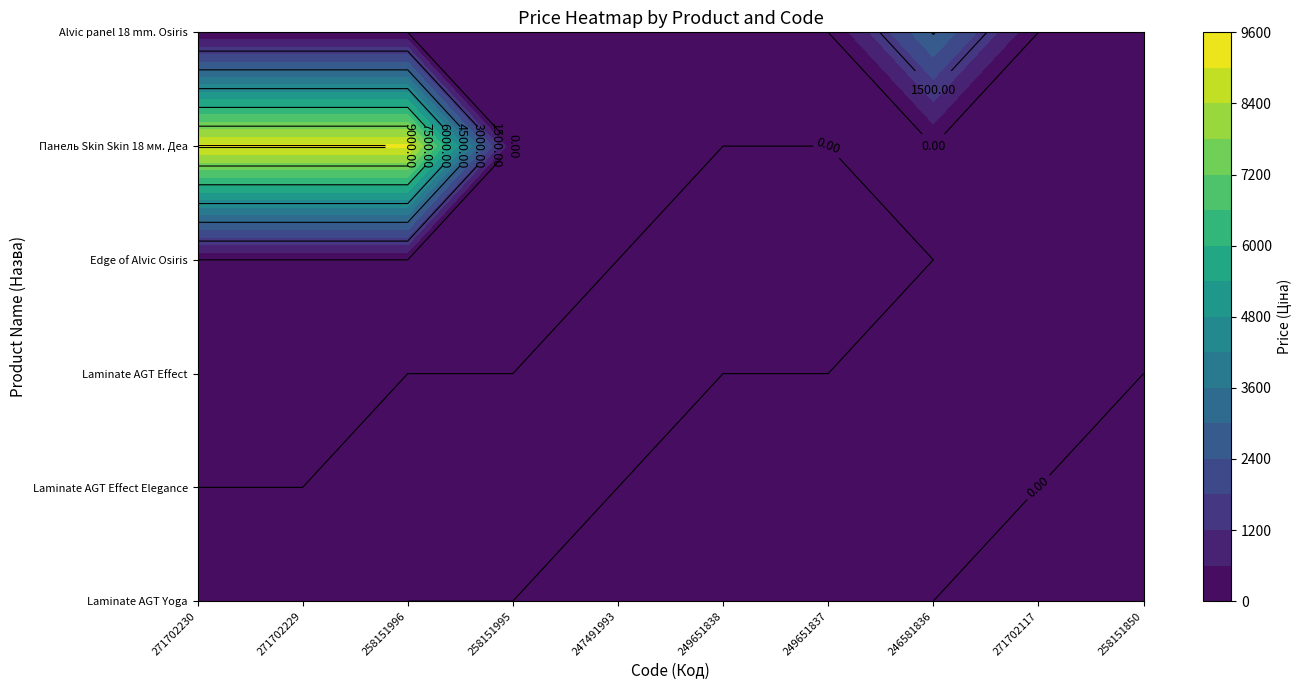

List the labels in order of Laminate AGT Effect Elegance value, smallest first.

0, 1, 2, 3, 4, 5, 6, 7, 8, 9